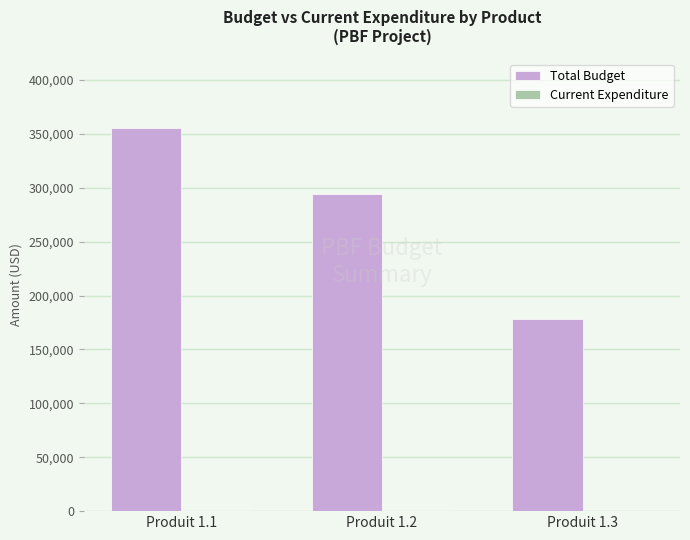

Between Produit 1.2 and Produit 1.3, which series saw the biggest shift?

Total Budget